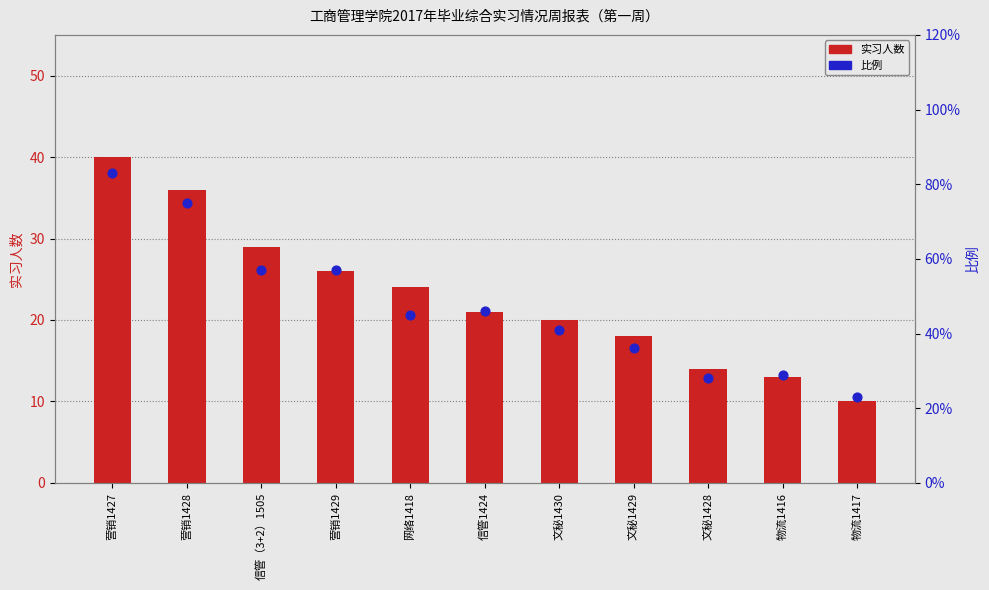

Which series contains the highest Y value?

实习人数